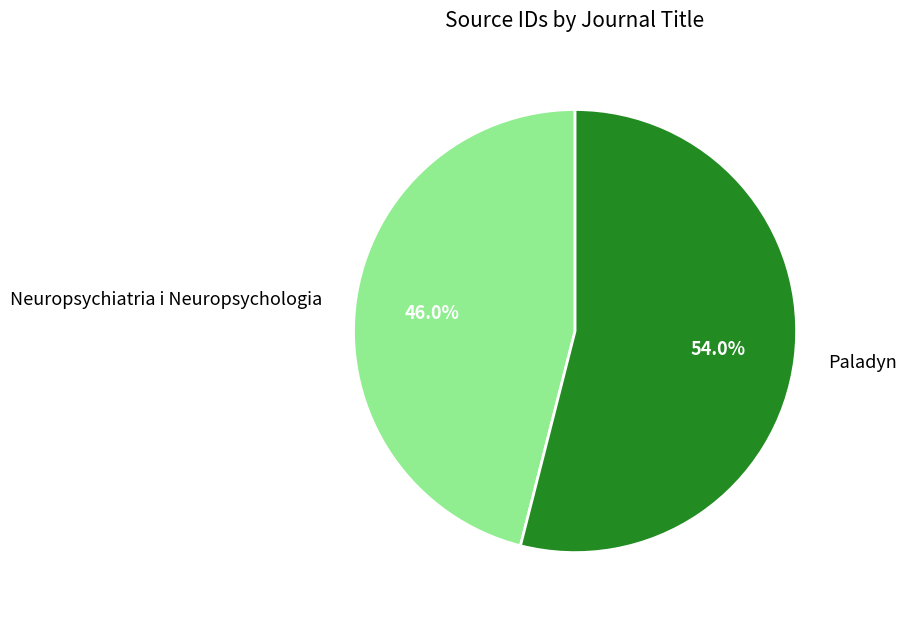

Is Paladyn the majority of the pie?

Yes